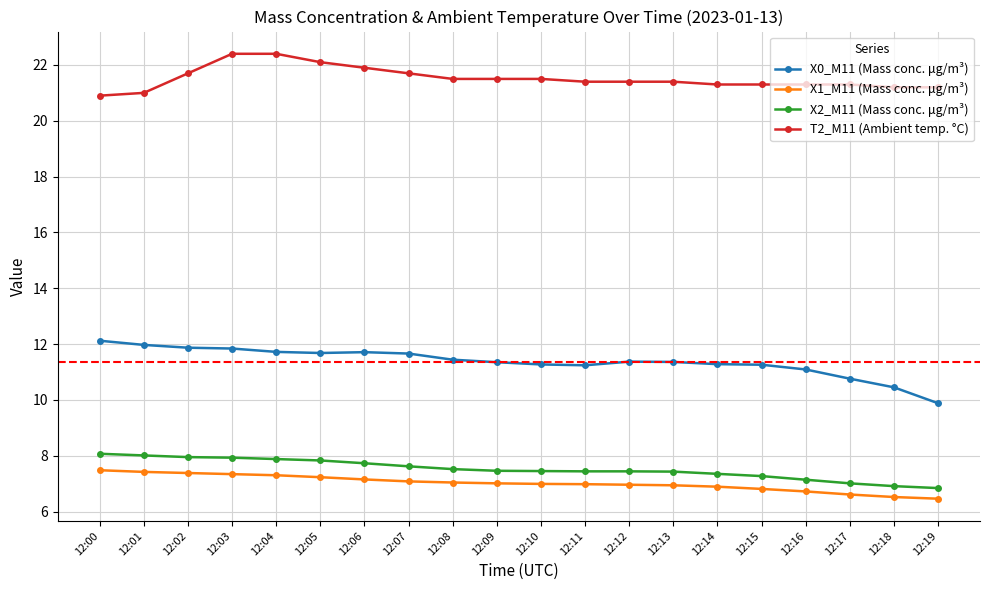

At 12:16, list the series in order from smallest to largest.

X1_M11 (Mass conc. μg/m³), X2_M11 (Mass conc. μg/m³), X0_M11 (Mass conc. μg/m³), T2_M11 (Ambient temp. °C)